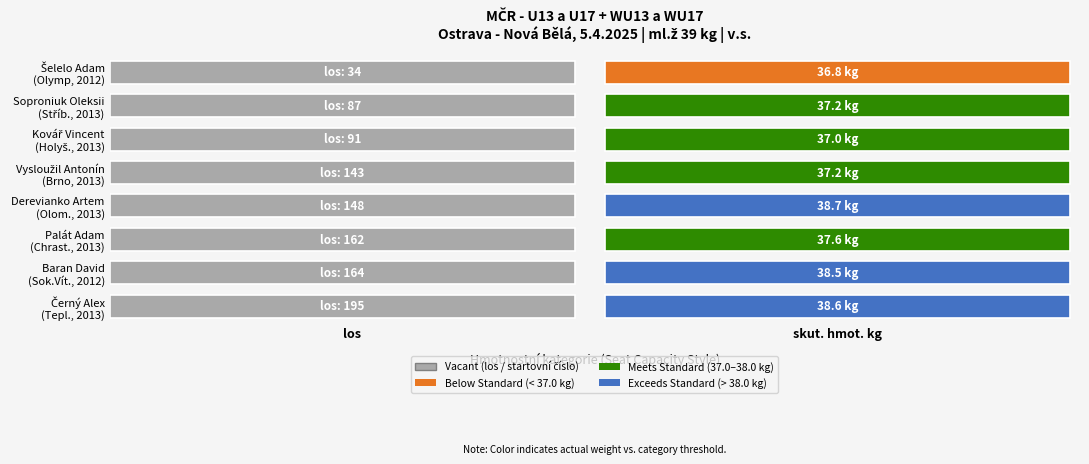

Where is Černý Alex nearest to the value 116?

skut. hmot. kg